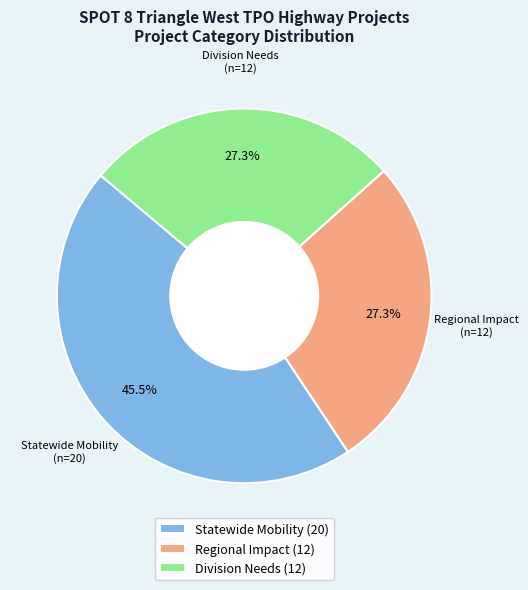

Combined, do Regional Impact and Statewide Mobility account for over 50%?

Yes